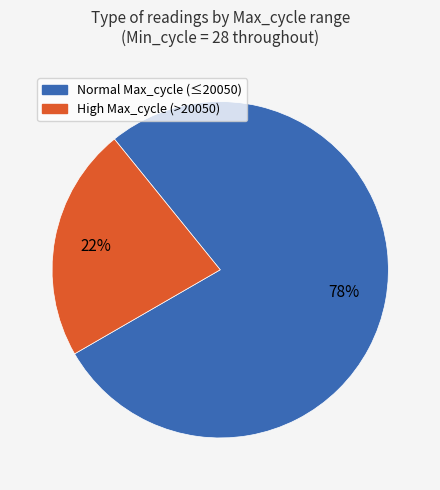

How many segments does this pie chart have?

2